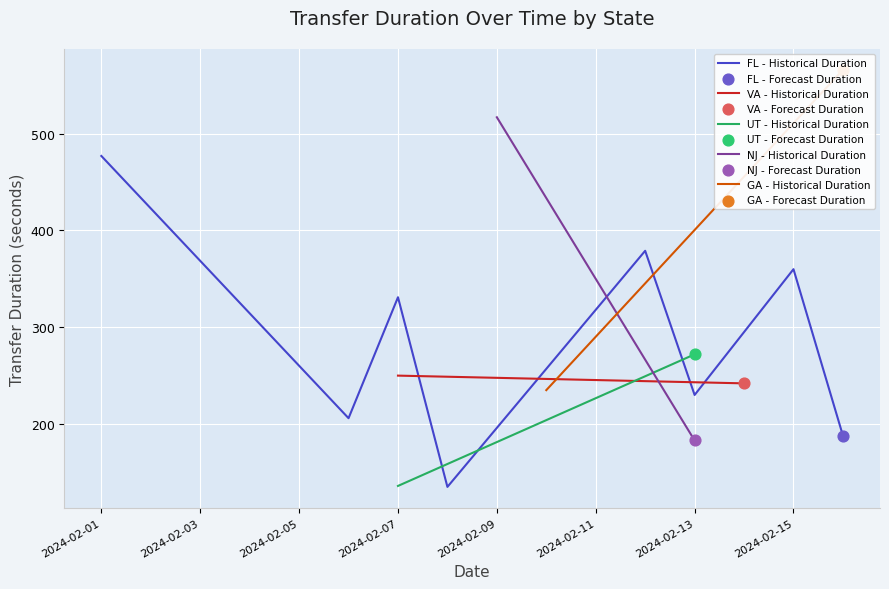

What is the lowest value of the FL - Historical Duration series?

135